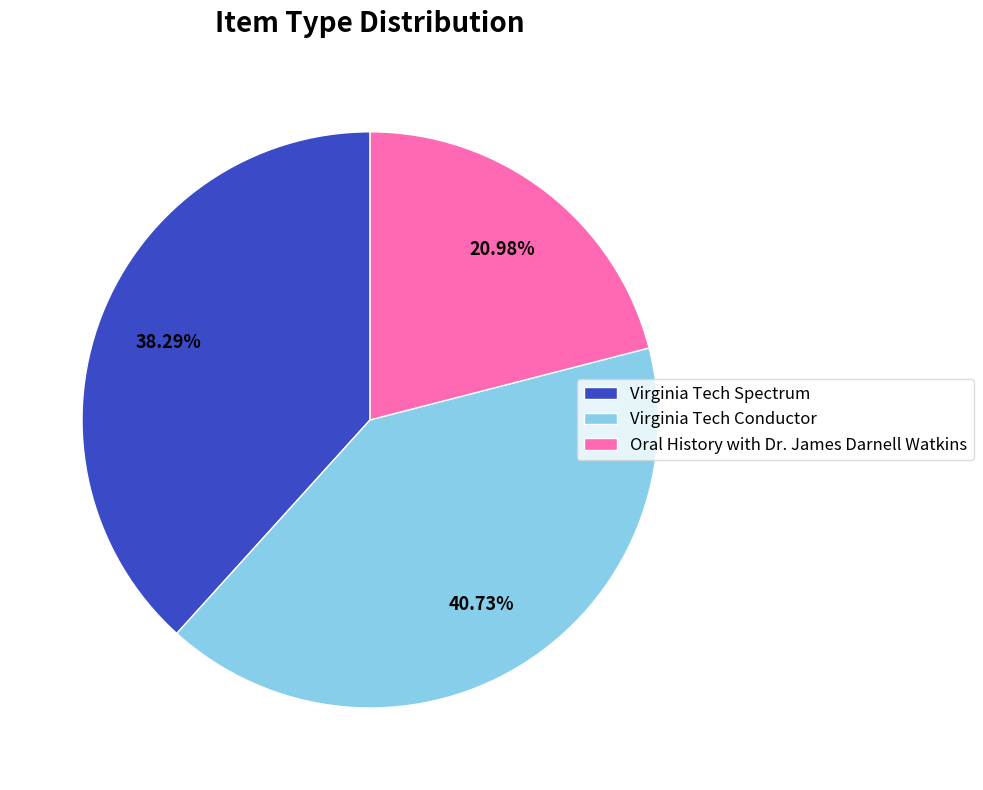

How many segments does this pie chart have?

3